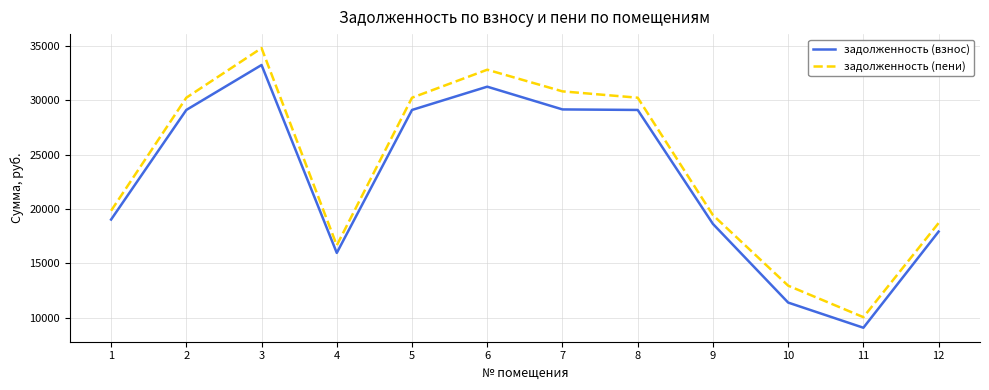

What is the difference between the maximum and minimum values in the задолженность (пени) series?

24744.8